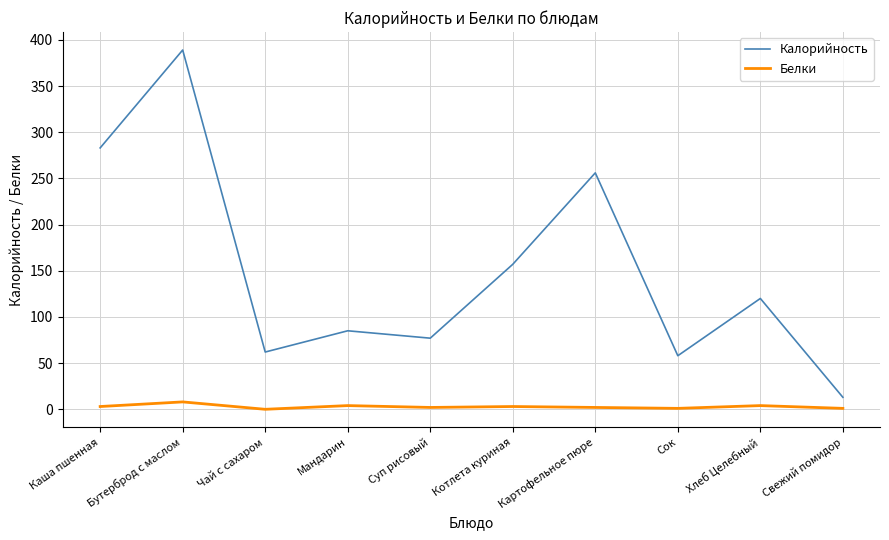

Which series changed the most between Котлета куриная and Хлеб Целебный?

Калорийность